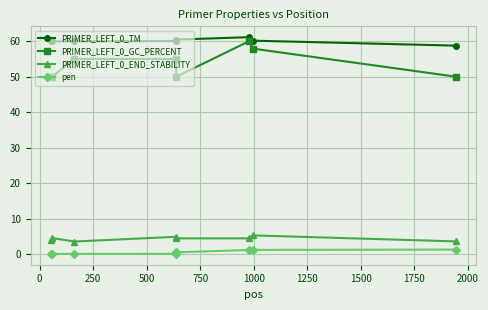

What is the value of the PRIMER_LEFT_0_END_STABILITY point at the 5th from the left?

4.4